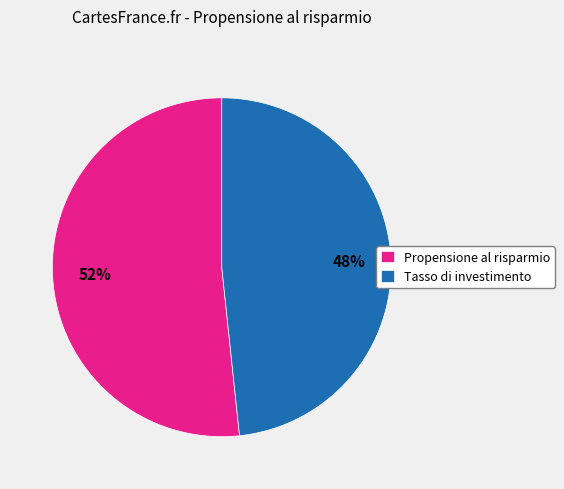

To the nearest percent, what is the average slice percentage?

50%